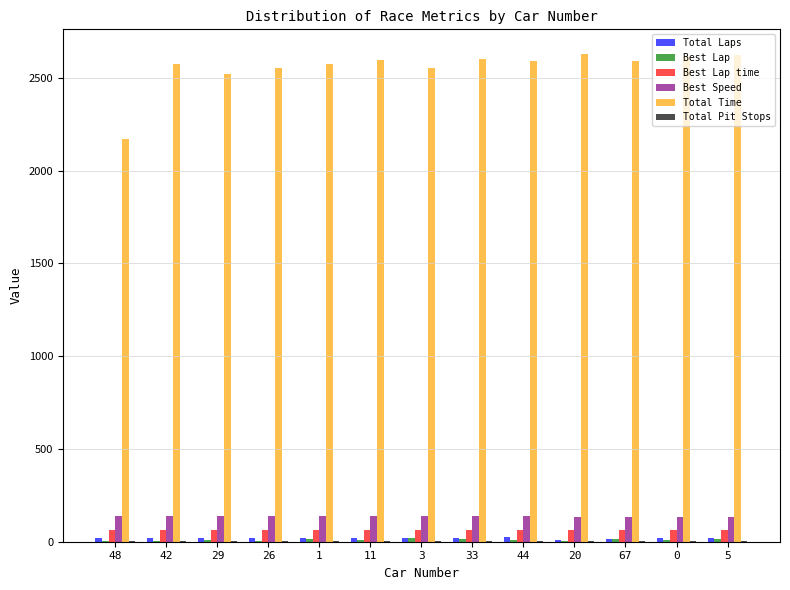

What is the maximum value shown in the chart?

2630.1